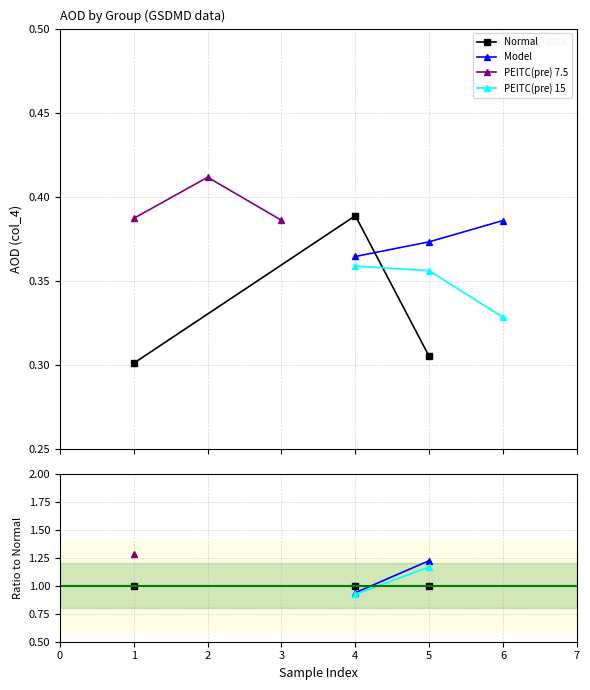

Does the chart have visible grid lines?

Yes